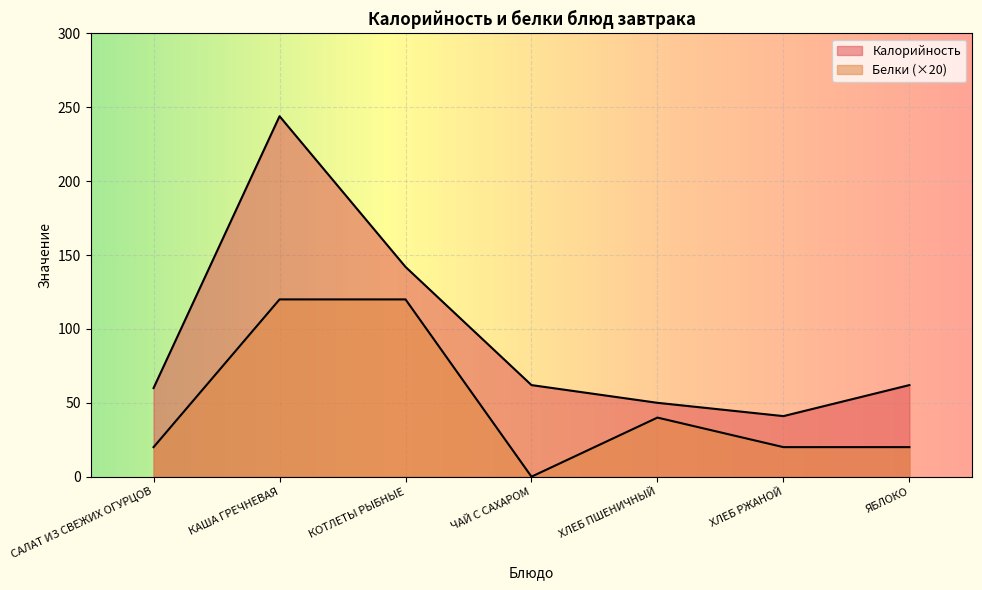

What is the value of the Калорийность point at the 3rd from the left?

142